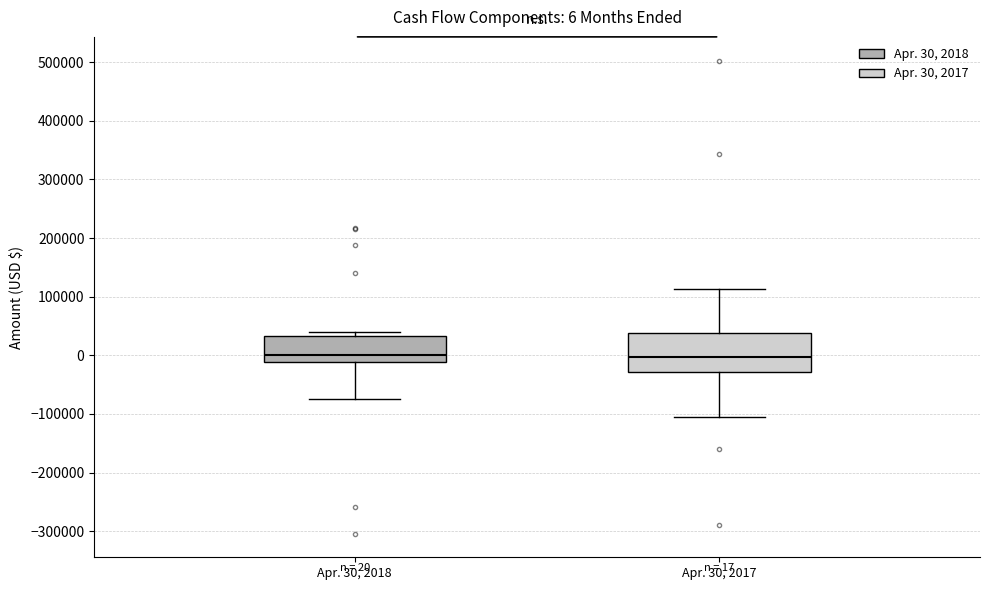

Comparing the boxes themselves (not the whiskers), which one is the tallest?

Apr. 30, 2017